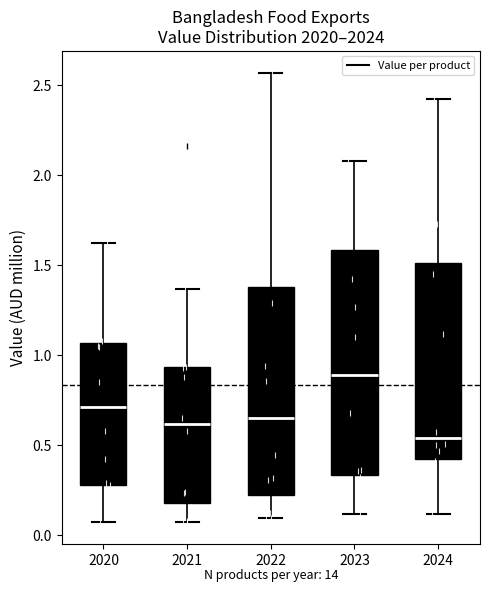

Where does the upper whisker of the box at x = 2021 end on the y-axis? The values are not printed on the chart, so give them approximately, as read against the axis.

1.35